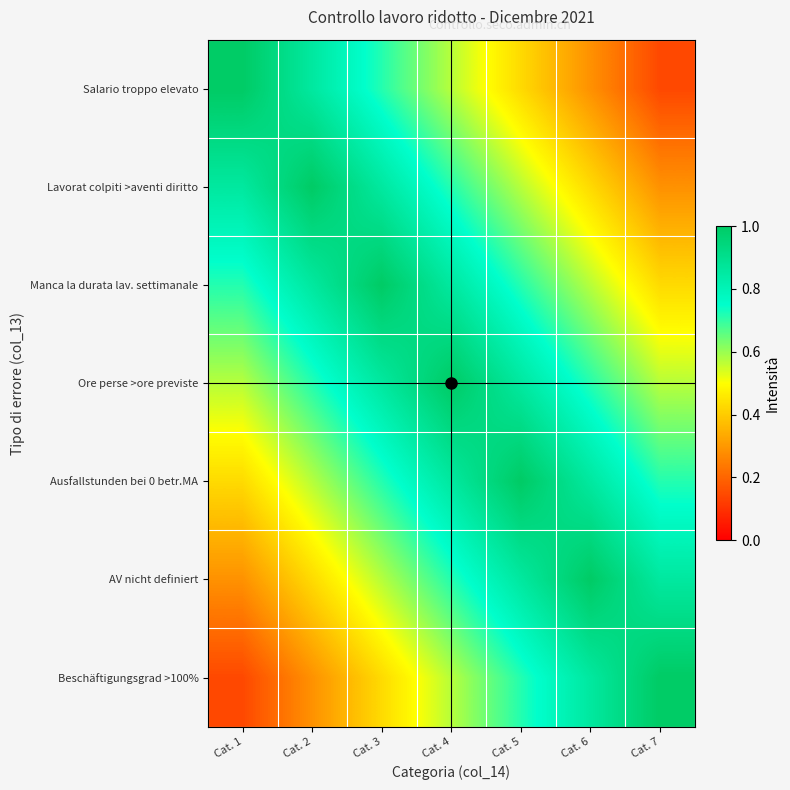

Which label corresponds to the largest value in the chart?

Cat. 1